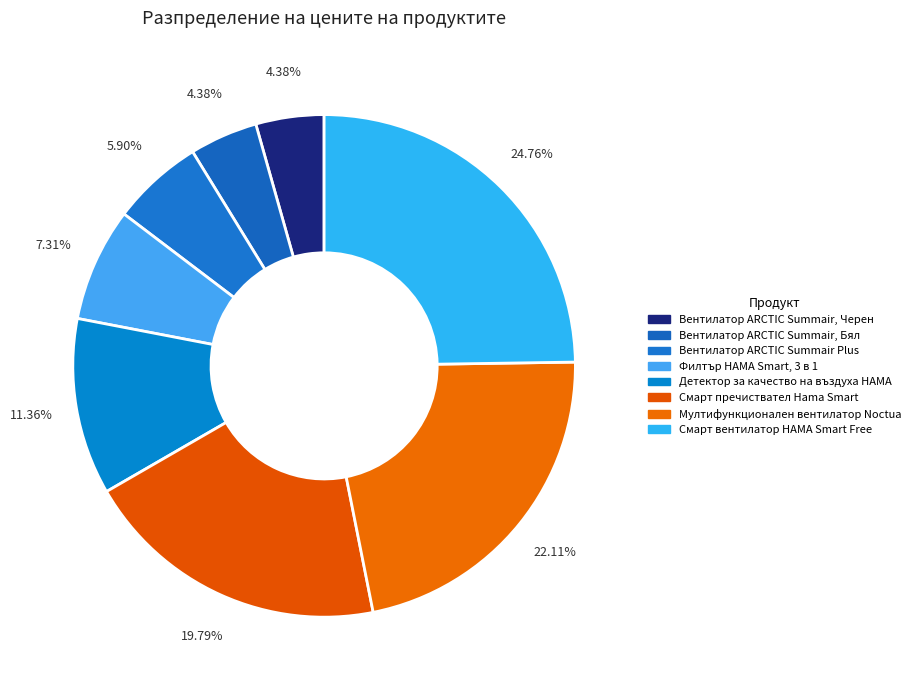

Approximately how many times larger is the value at Вентилатор ARCTIC Summair, Бял compared to Вентилатор ARCTIC Summair Plus?

0.7